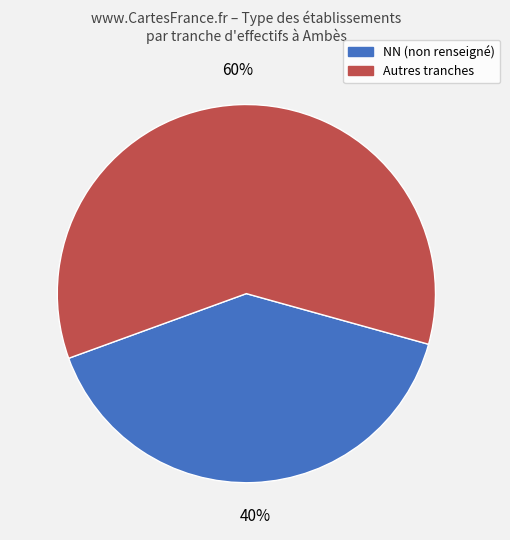

To the nearest percent, what is the difference between the largest and smallest slice percentages?

20%